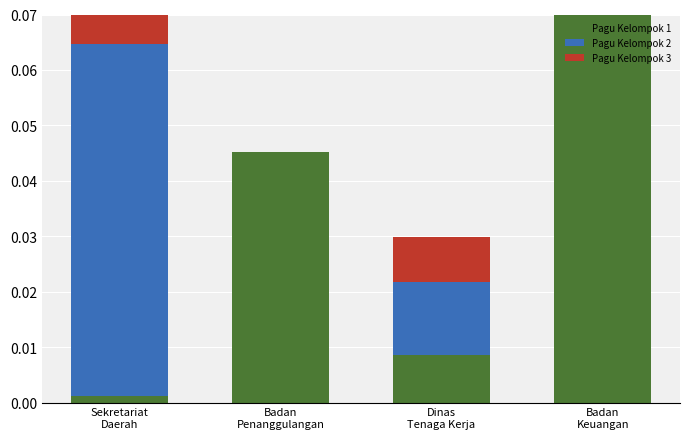

What position from the left is Dinas
Tenaga Kerja?

3